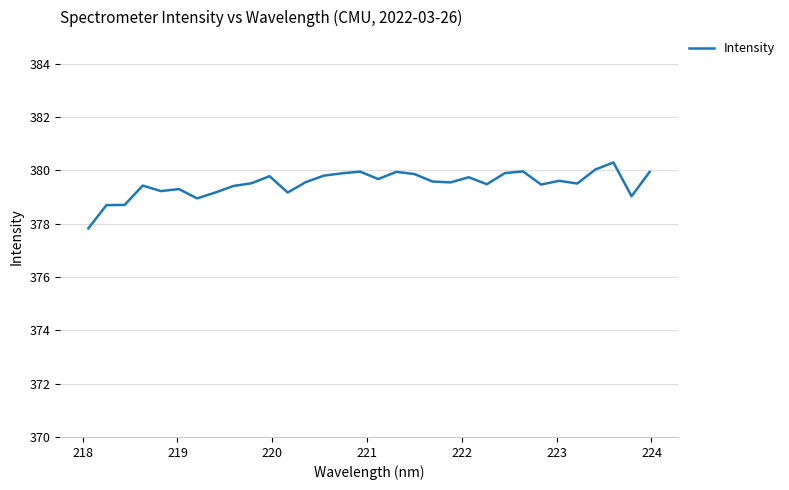

What is the minimum value shown in the chart?

377.8